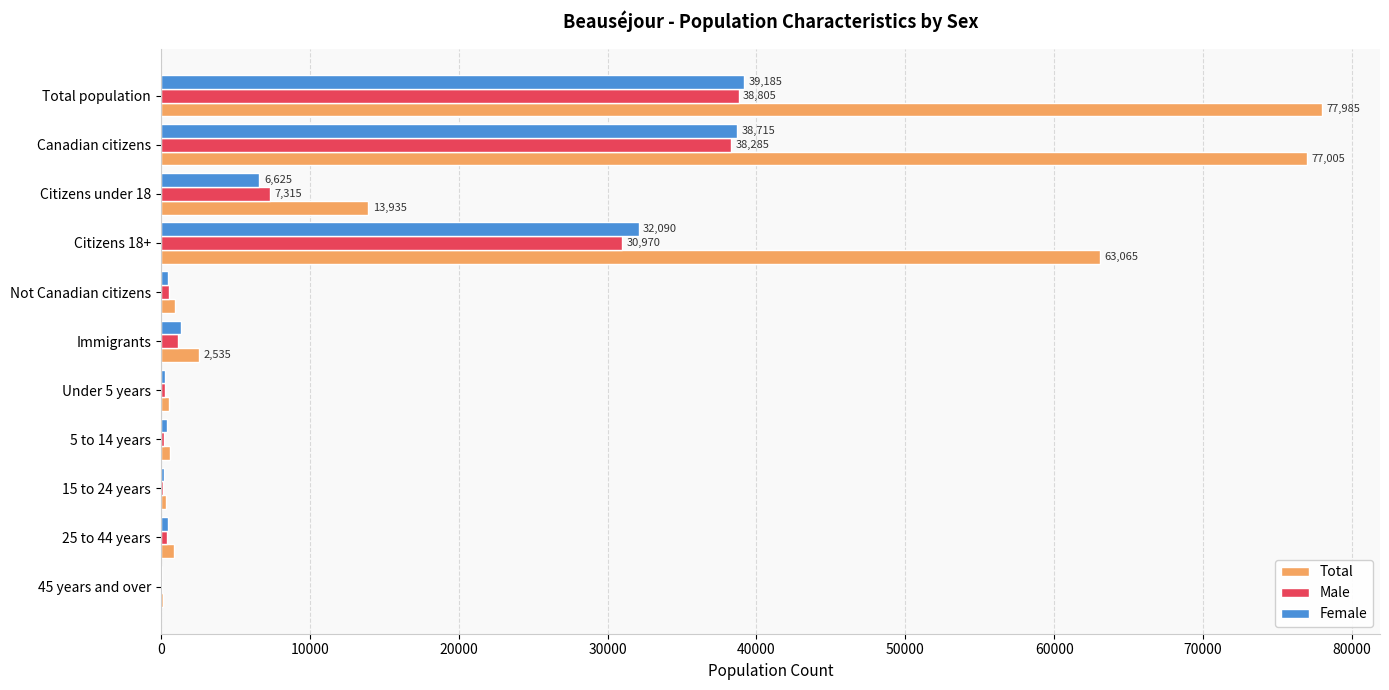

Is it true that Male equals 38805 at Total population?

True